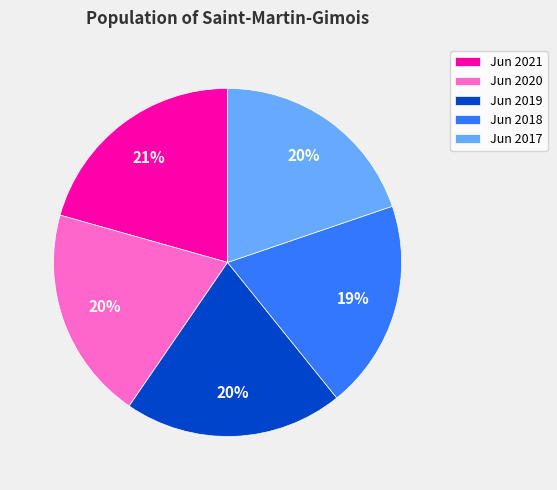

True or false: Jun 2018 accounts for 10% of the total.

False